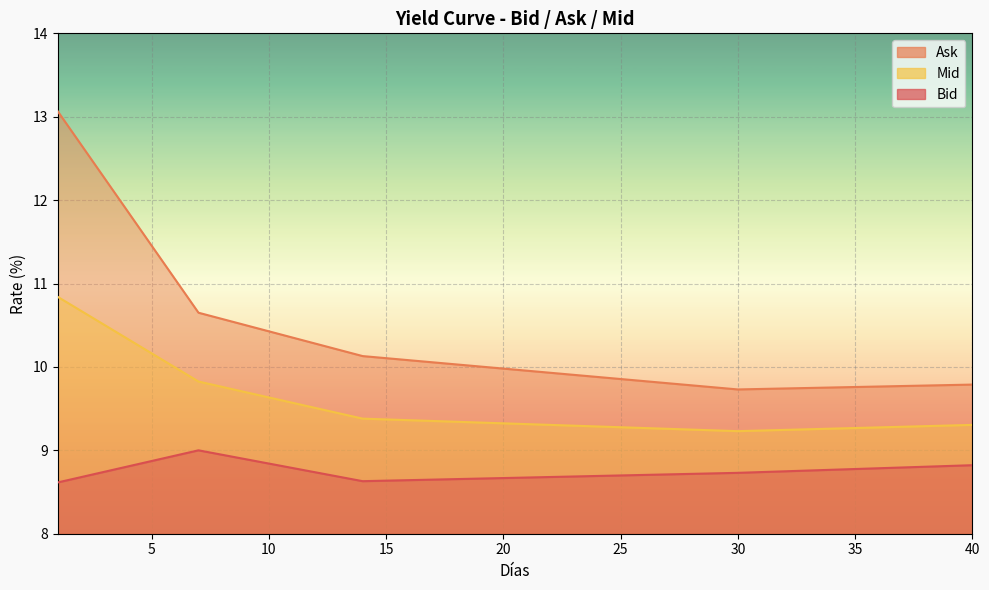

Reading left to right, list all the values displayed in this chart.

Bid: 8.6	8.7	8.7	8.8	8.9	8.9	9.0	8.9	8.9	8.8	8.8	8.7	8.7	8.6	8.6	8.6	8.6	8.7	8.7	8.7	8.7	8.7	8.7	8.7	8.7	8.7	8.7	8.7	8.7	8.7	8.7	8.7	8.8	8.8	8.8	8.8	8.8	8.8	8.8	8.8
Ask: 13.1	12.7	12.3	11.9	11.5	11.1	10.7	10.6	10.5	10.4	10.4	10.3	10.2	10.1	10.1	10.1	10.1	10.0	10.0	10.0	10.0	9.9	9.9	9.9	9.9	9.8	9.8	9.8	9.8	9.7	9.7	9.7	9.7	9.8	9.8	9.8	9.8	9.8	9.8	9.8
Mid: 10.8	10.7	10.5	10.3	10.2	10.0	9.8	9.8	9.7	9.6	9.6	9.5	9.4	9.4	9.4	9.4	9.4	9.3	9.3	9.3	9.3	9.3	9.3	9.3	9.3	9.3	9.3	9.2	9.2	9.2	9.2	9.2	9.3	9.3	9.3	9.3	9.3	9.3	9.3	9.3